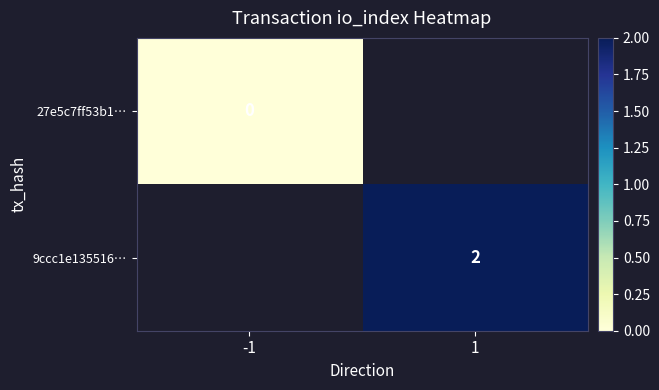

Read the 9ccc1e135516… value at 1.

2.0